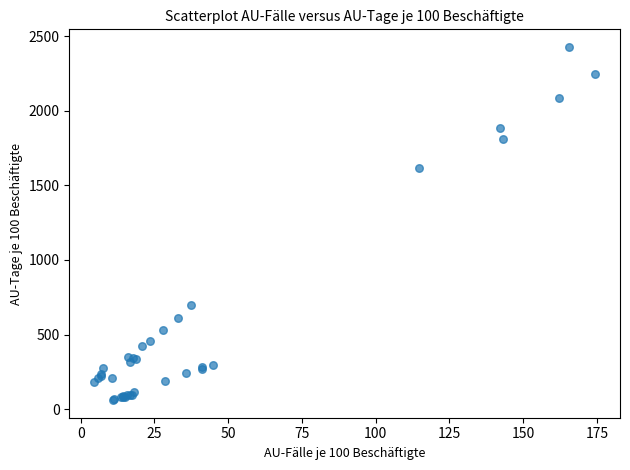

What Y value in the scatter plot is closest to 1244?

1614.8